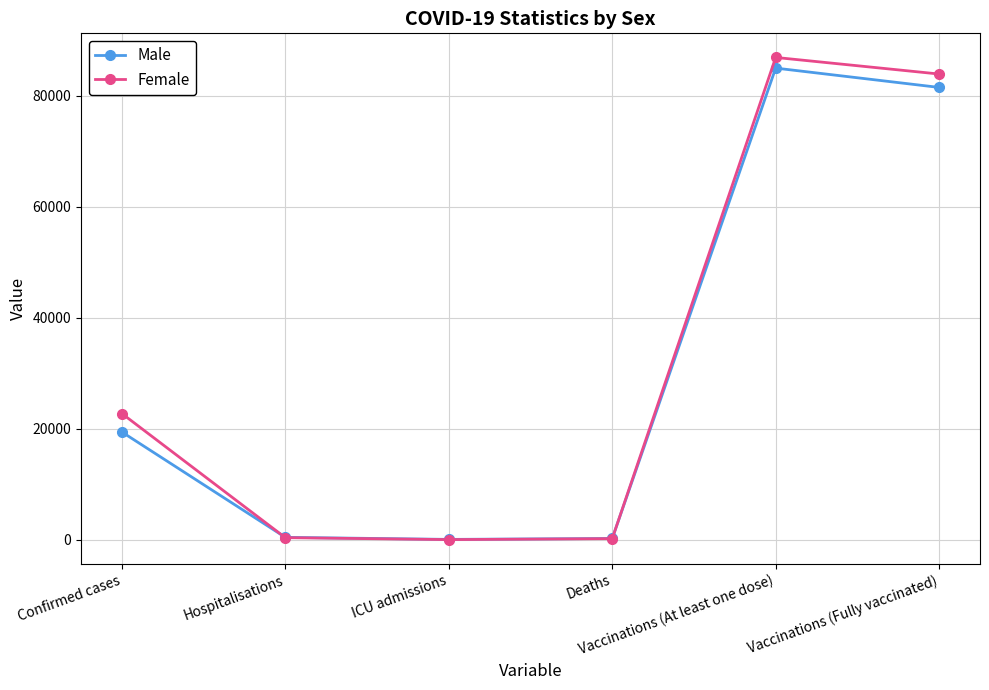

What is the label of the 1st point from the right?

Vaccinations (Fully vaccinated)